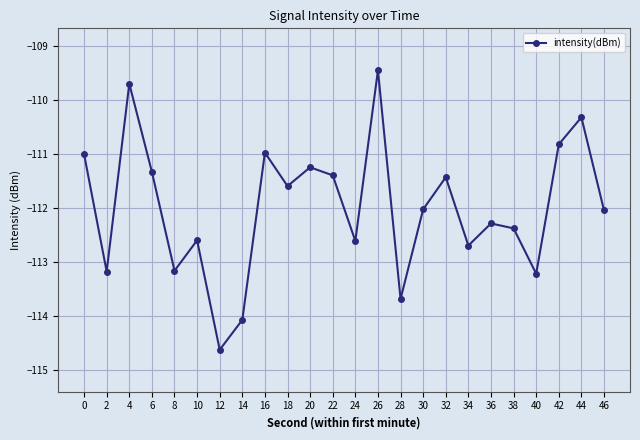

Reading right to left, what are all the values shown in this chart?

46=-112.0	44=-110.3	42=-110.8	40=-113.2	38=-112.4	36=-112.3	34=-112.7	32=-111.4	30=-112.0	28=-113.7	26=-109.5	24=-112.6	22=-111.4	20=-111.3	18=-111.6	16=-111.0	14=-114.1	12=-114.6	10=-112.6	8=-113.2	6=-111.3	4=-109.7	2=-113.2	0=-111.0